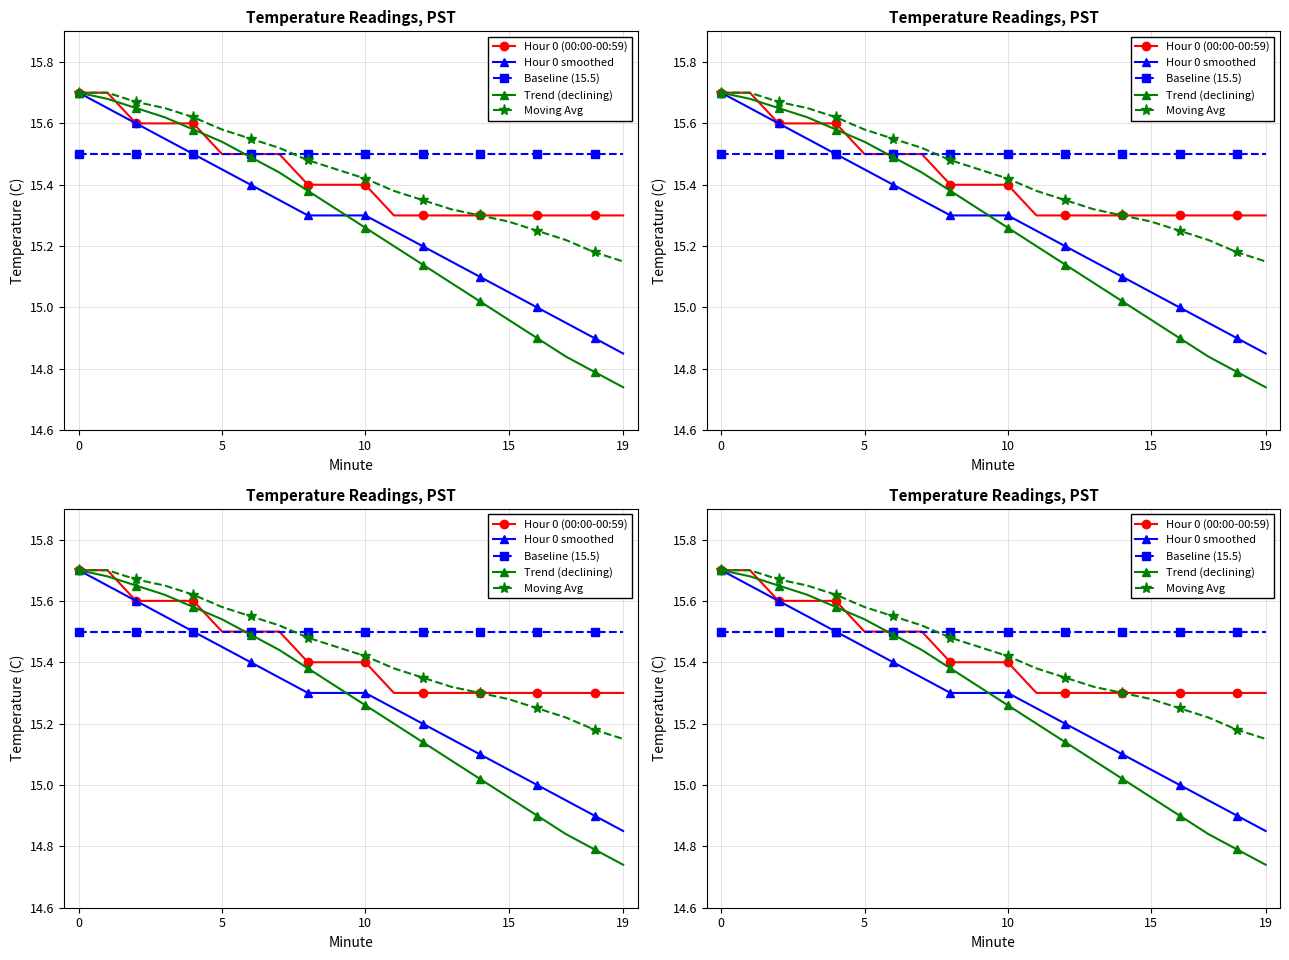

The Trend (declining) series shows 15.1 at 12. True or false?

True